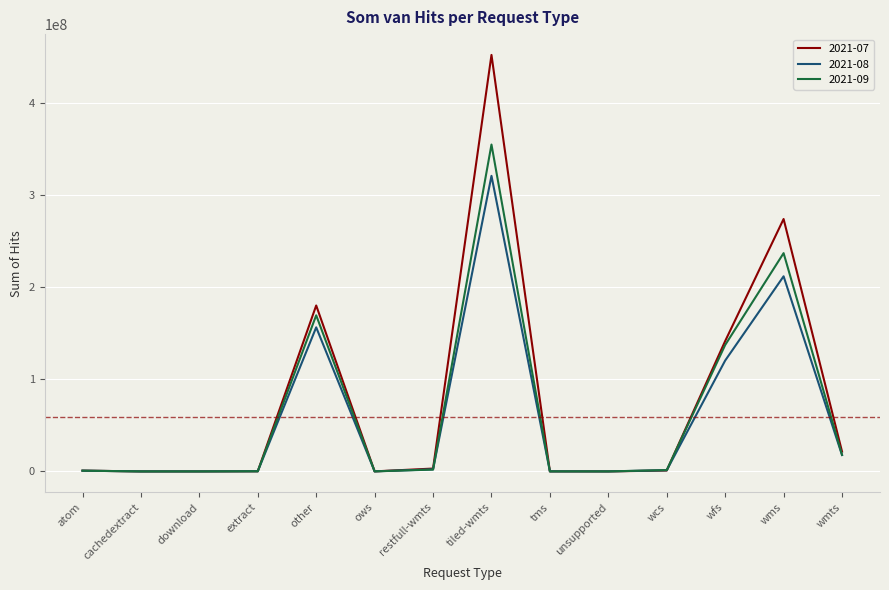

Does the chart display data point markers on the line(s)?

No